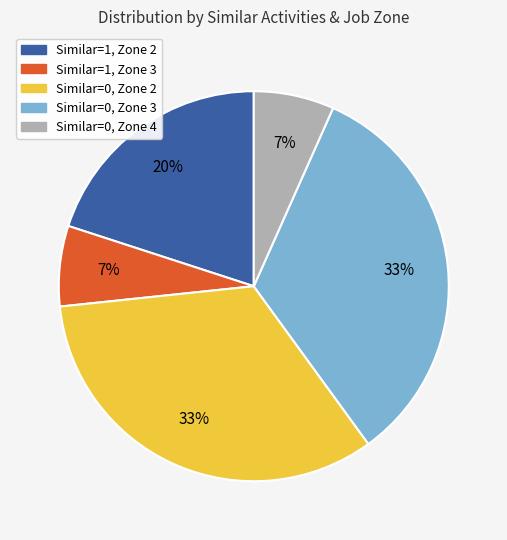

Between Similar=1, Zone 2 and Similar=0, Zone 2, which is larger?

Similar=0, Zone 2